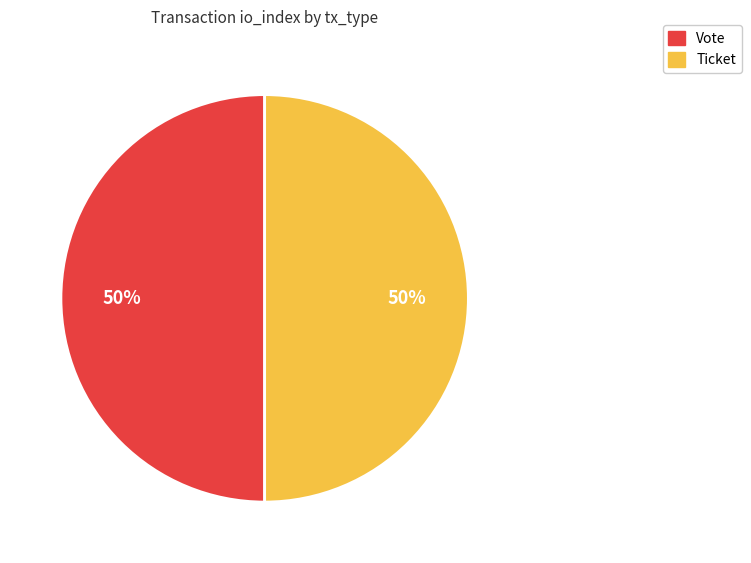

Do Vote and Ticket together represent more than half of the pie?

Yes